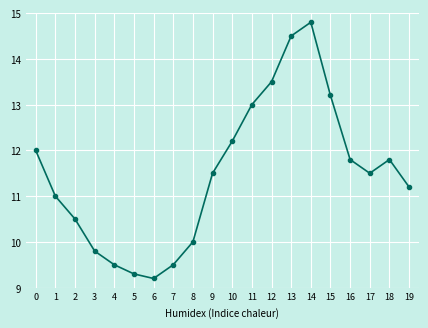

True or false: the data shows 16.2 at 0.

False